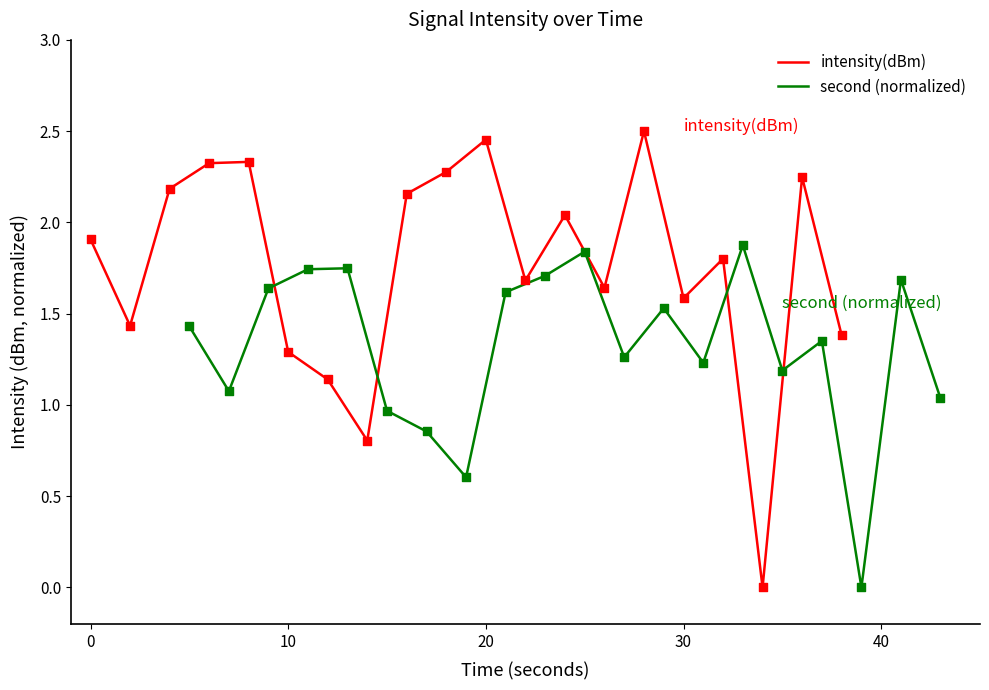

Which series has the widest spread of Y values?

intensity(dBm)